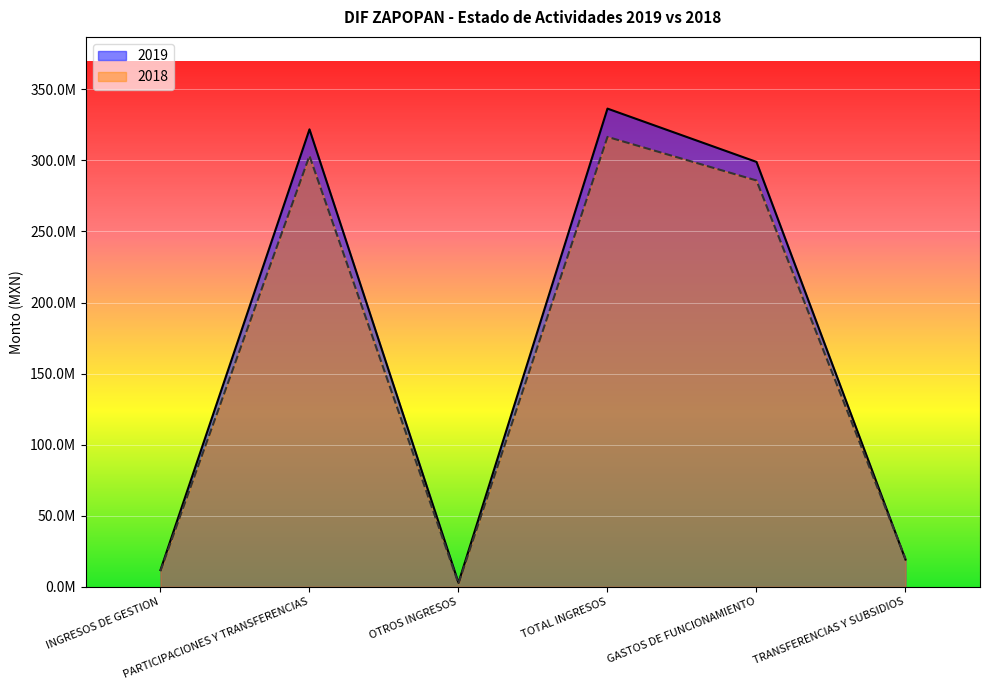

Reading left to right, transcribe all the data shown in this chart.

2019: INGRESOS DE GESTION=11776715.4	PARTICIPACIONES Y TRANSFERENCIAS=321867692.9	OTROS INGRESOS=2821674.5	TOTAL INGRESOS=336466082.8	GASTOS DE FUNCIONAMIENTO=298961911.8	TRANSFERENCIAS Y SUBSIDIOS=19157679.7
2018: INGRESOS DE GESTION=11112845.2	PARTICIPACIONES Y TRANSFERENCIAS=303212480.7	OTROS INGRESOS=2233985.4	TOTAL INGRESOS=316559311.3	GASTOS DE FUNCIONAMIENTO=285899831.8	TRANSFERENCIAS Y SUBSIDIOS=19692935.4